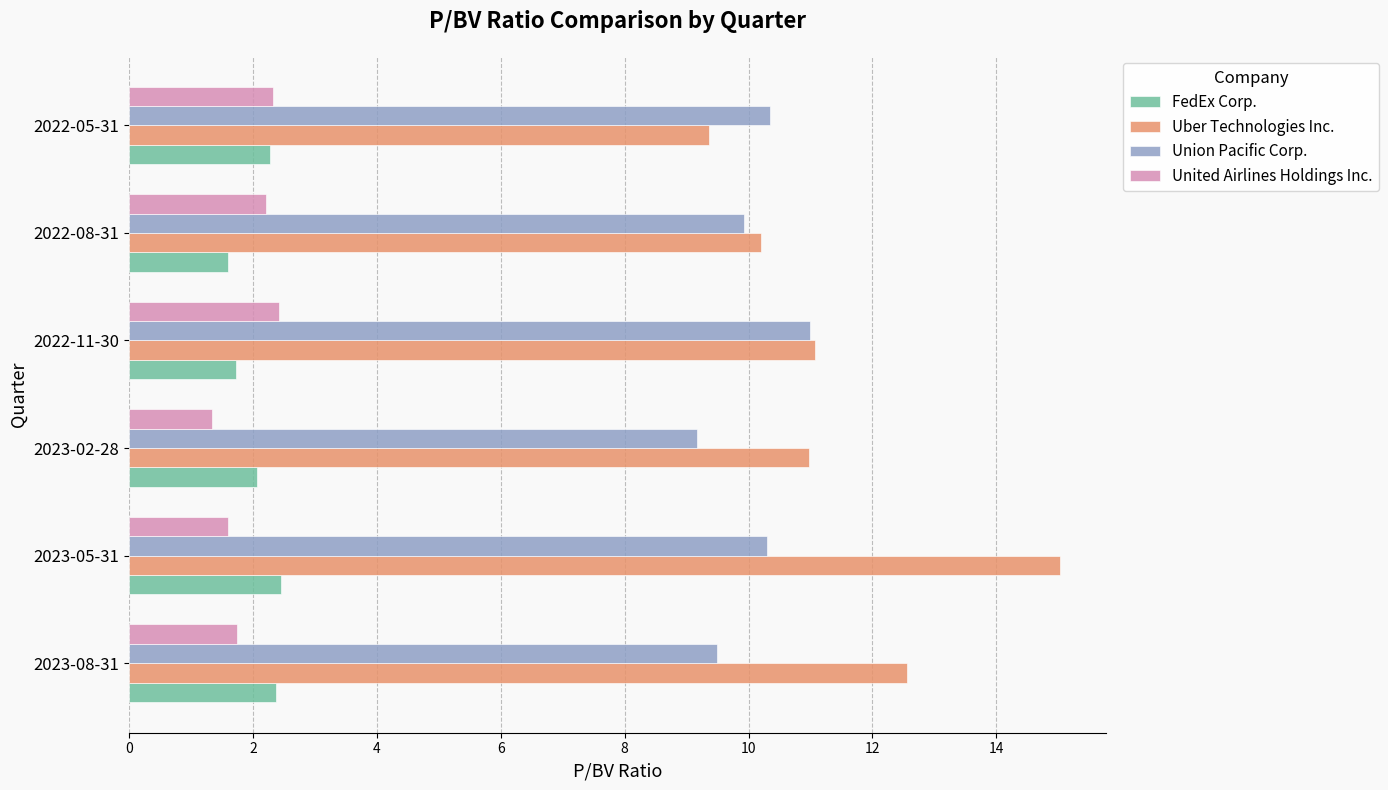

What value does the FedEx Corp. series have at 2023-02-28?

2.1